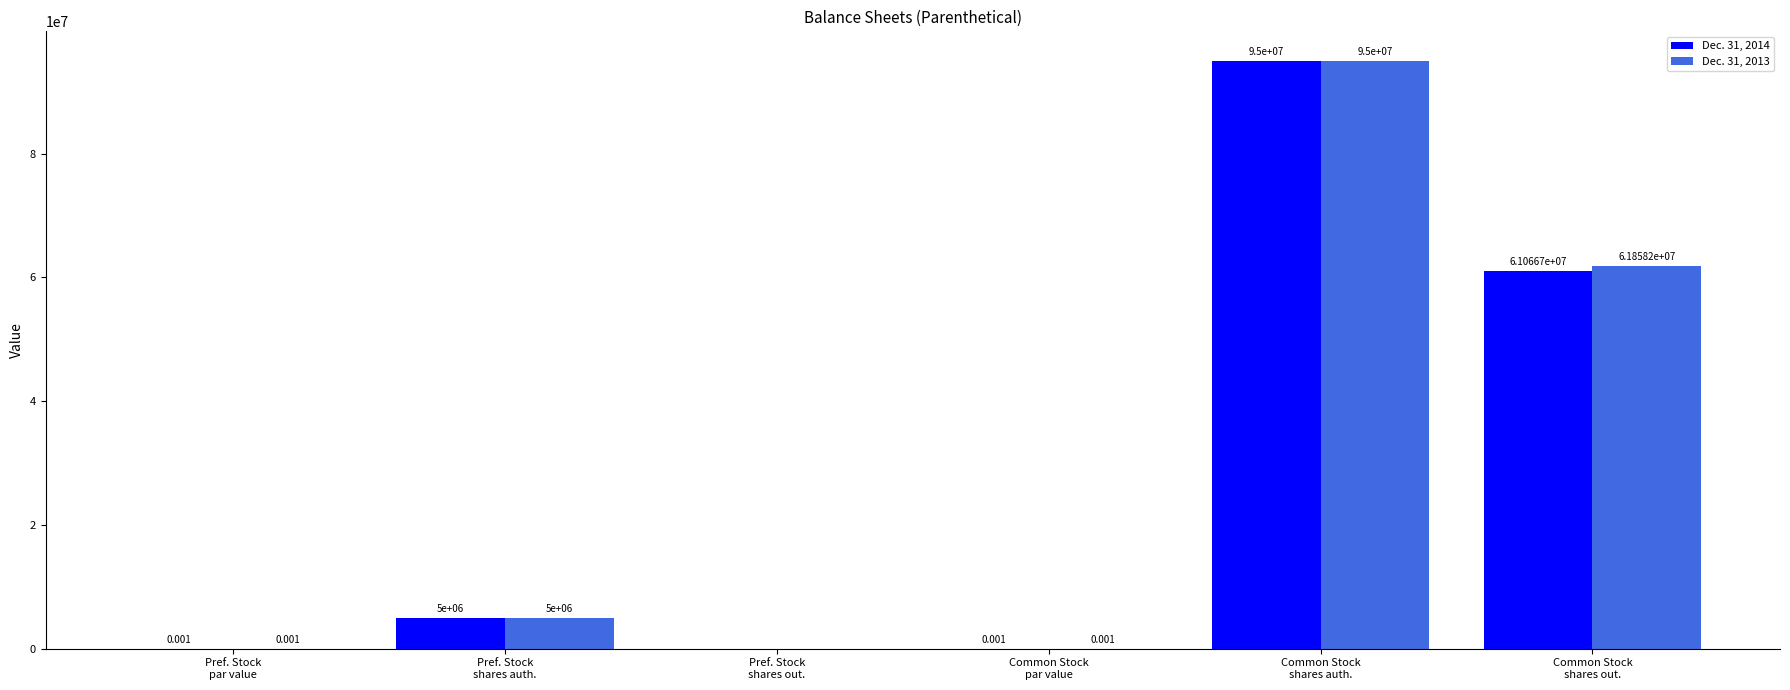

How many distinct data groups are displayed?

2